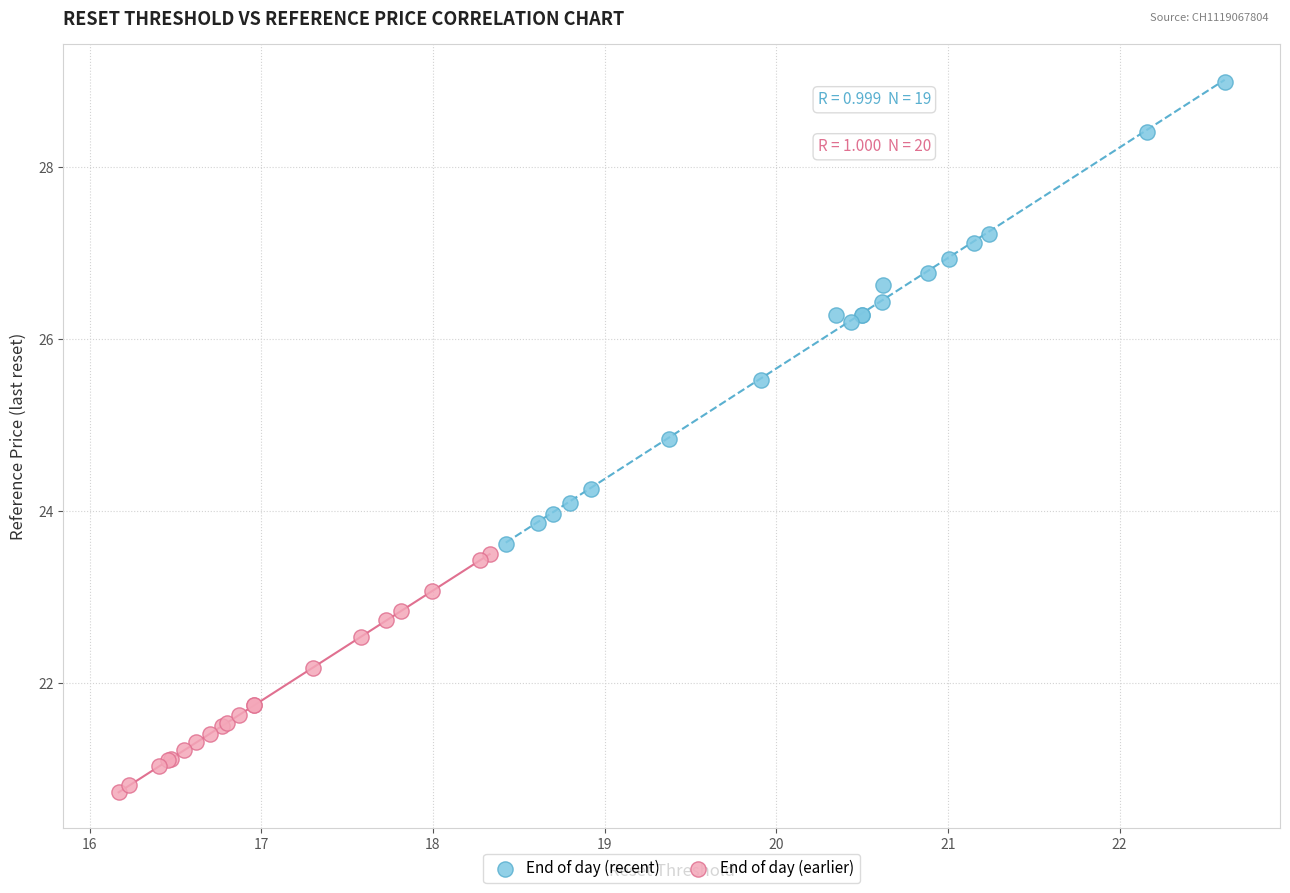

Which series contains the highest Y value?

End of day (recent)